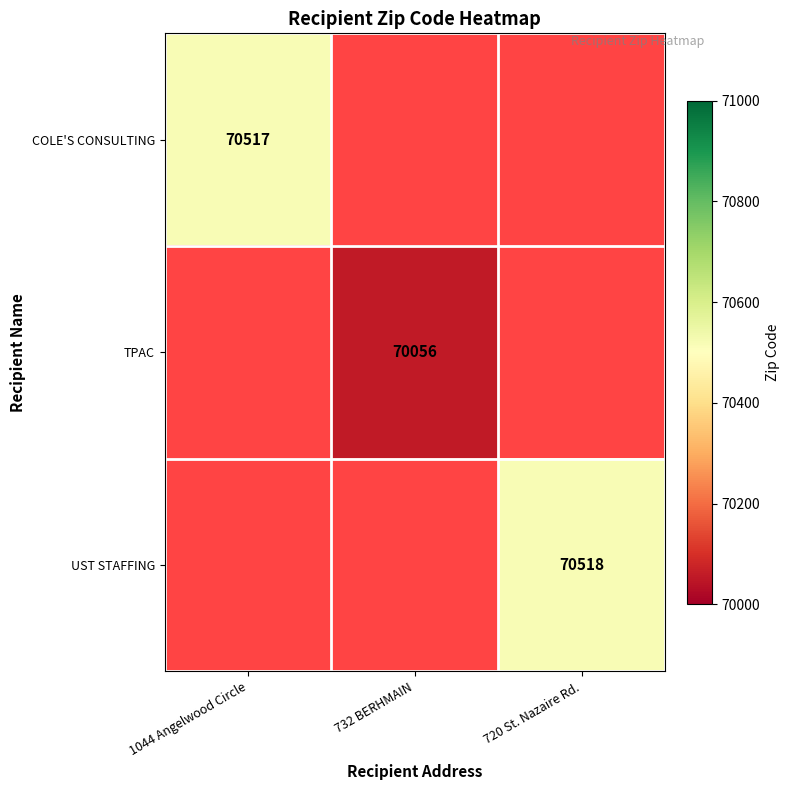

Is it true that UST STAFFING equals 70518 at 720 St. Nazaire Rd.?

True